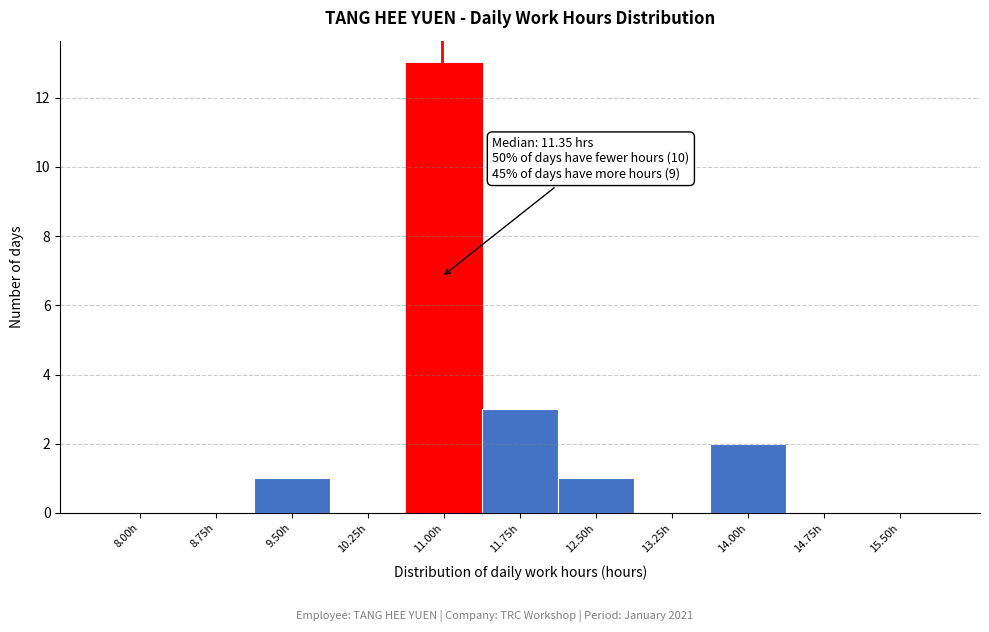

Reading right to left, transcribe all the data shown in this chart.

15.50h=0	14.75h=0	14.00h=2	13.25h=0	12.50h=1	11.75h=3	11.00h=13	10.25h=0	9.50h=1	8.75h=0	8.00h=0